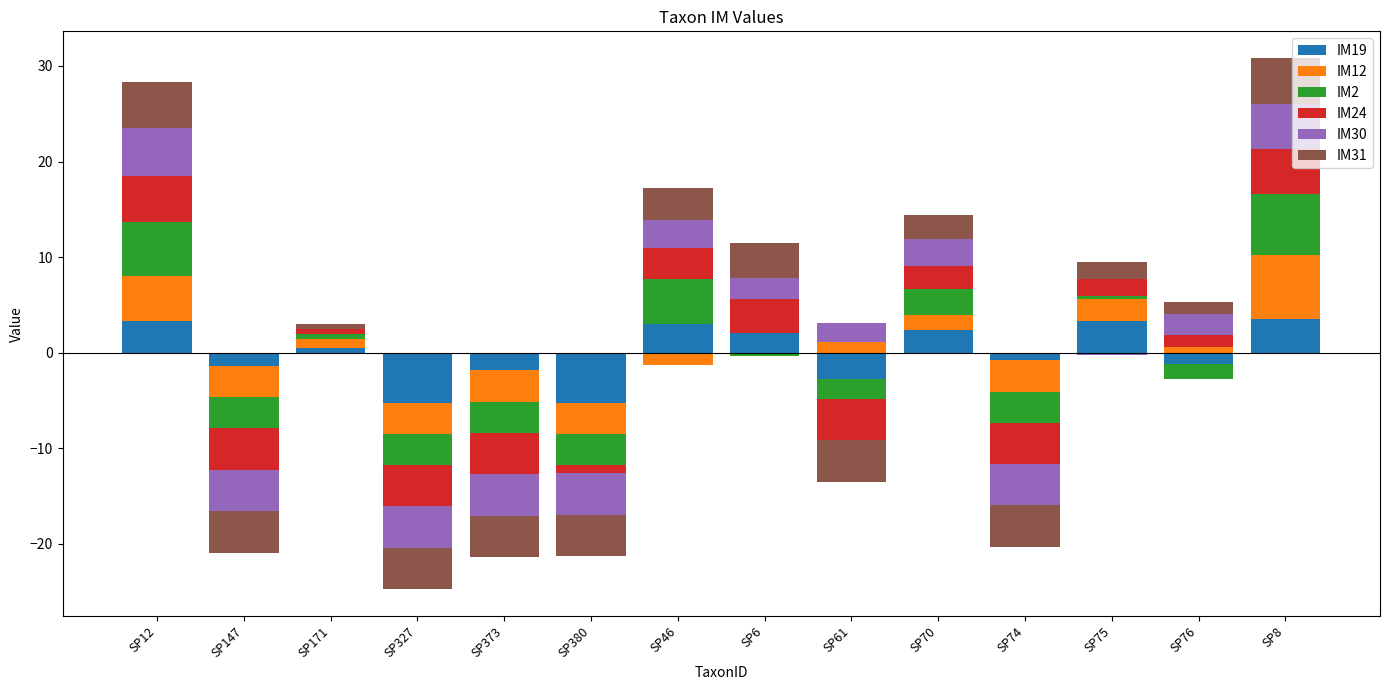

What is the value of the IM31 bar at the 7th from the left?

3.3